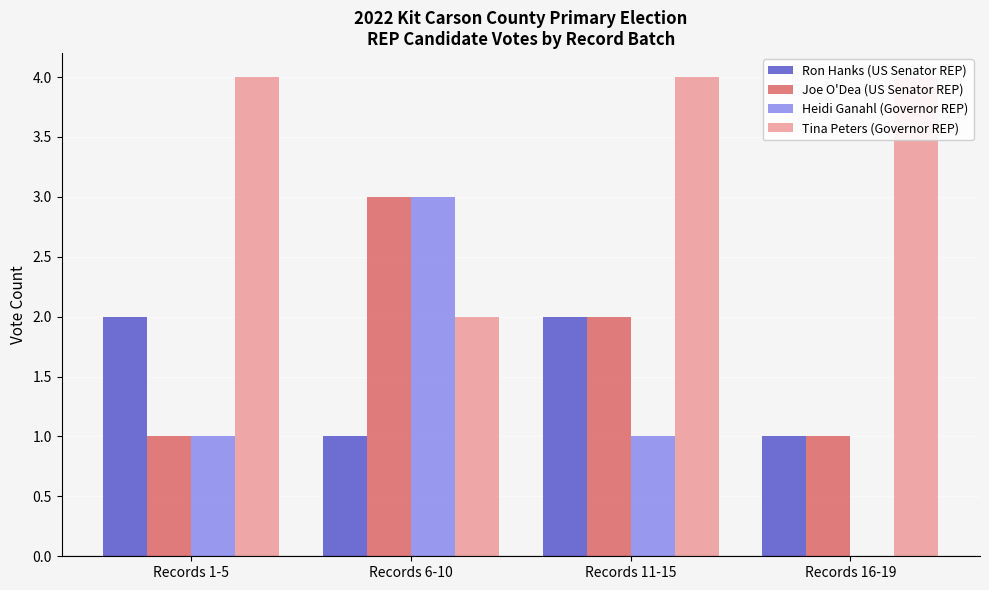

Are the bars horizontal?

No